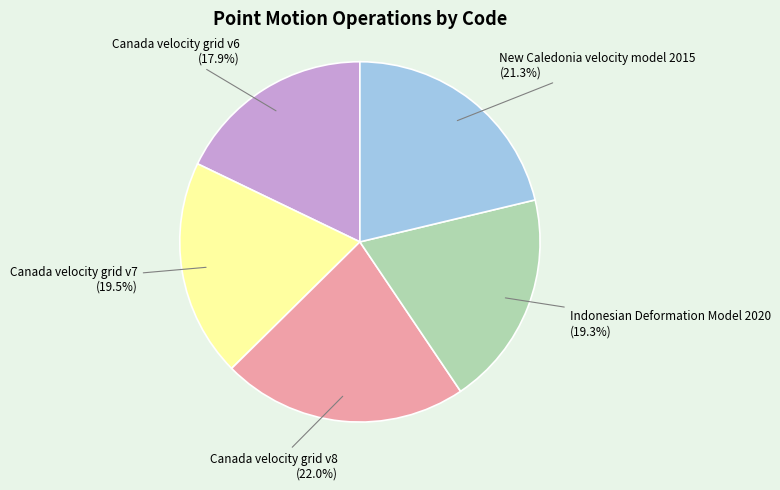

Does any single category account for the majority?

No